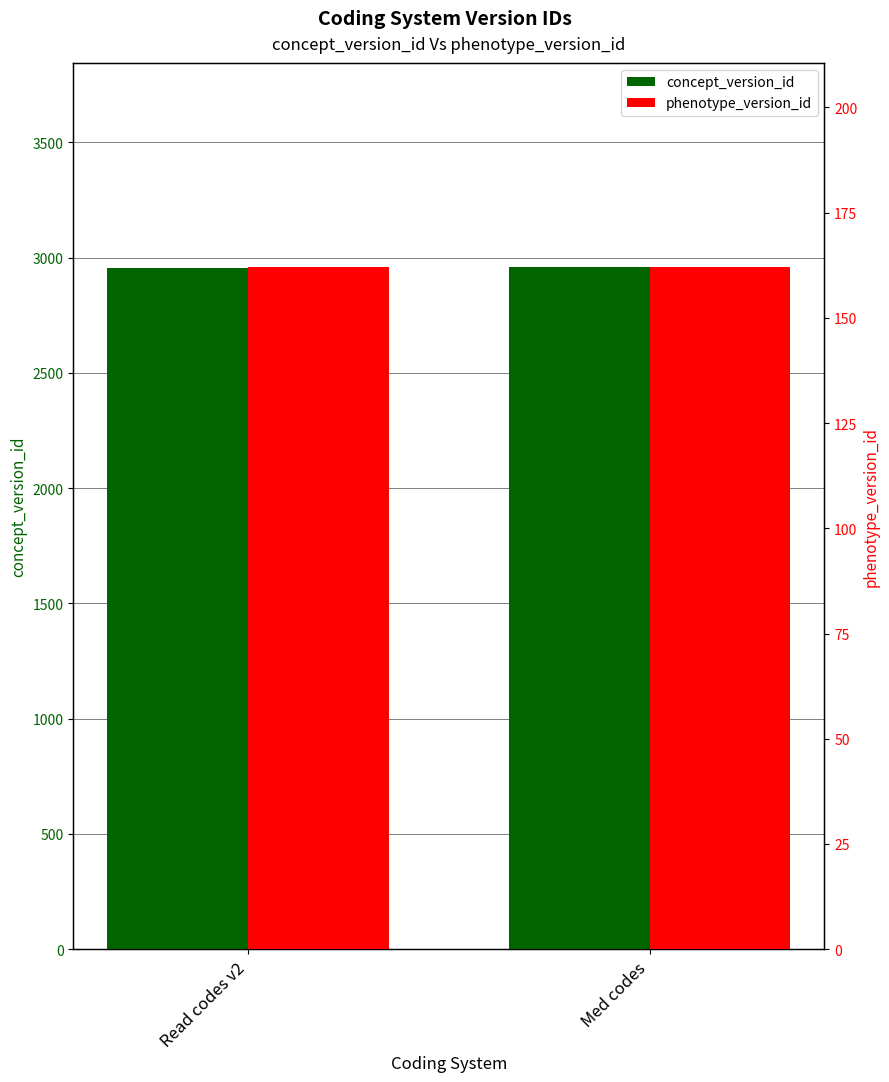

True or false: concept_version_id has a value of 1141 at Med codes.

False